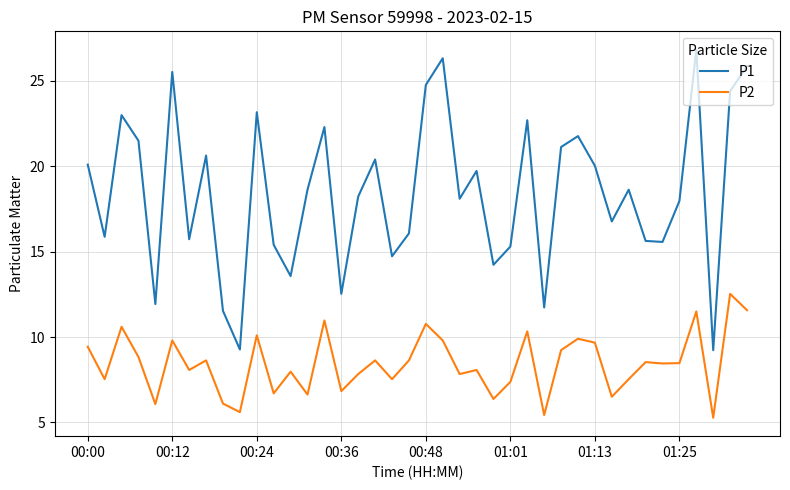

What is the minimum value for P1?

9.2